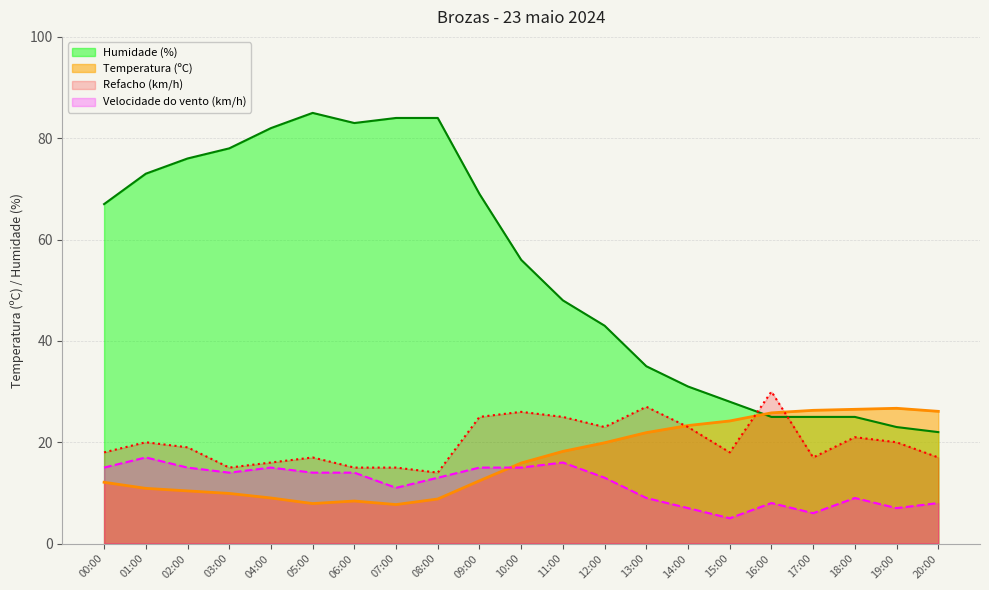

How many lines are shown in the chart?

4